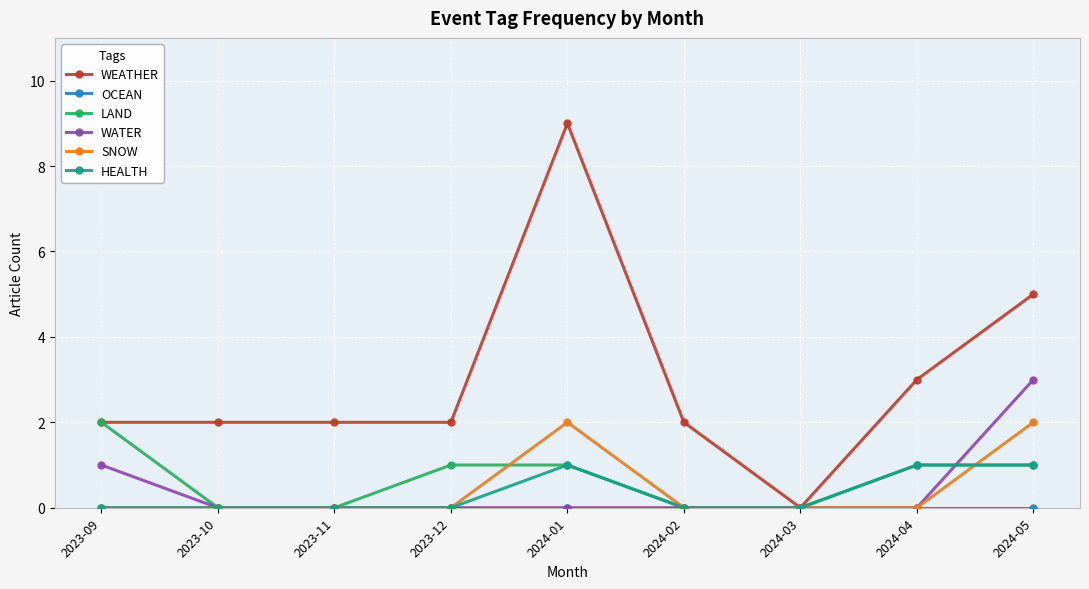

Between 2024-01 and 2024-05, which series saw the biggest shift?

WEATHER